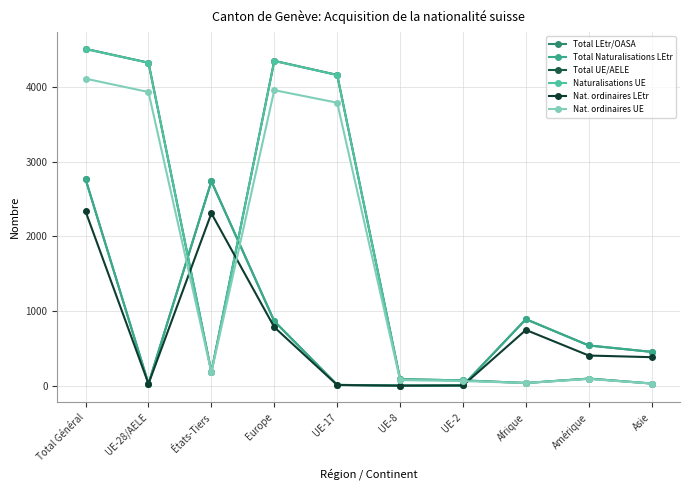

What is the total value across all series at Europe?

15177